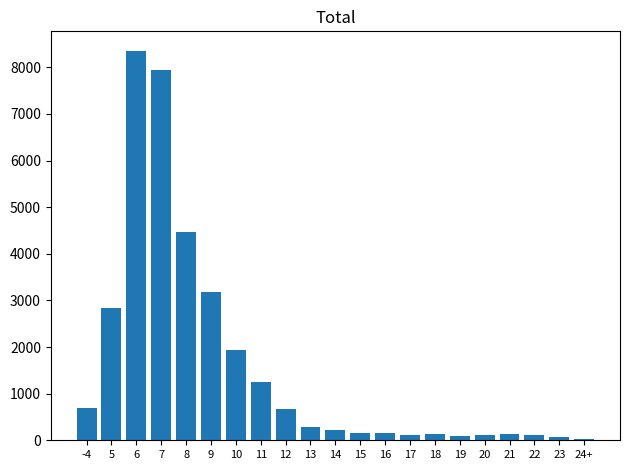

The value at 10 is 1946. True or false?

True